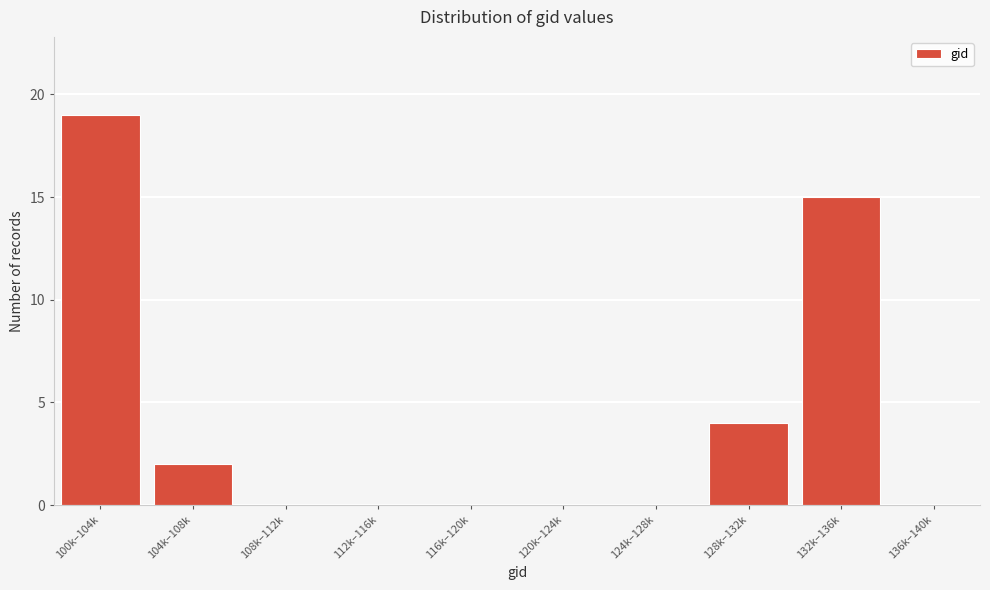

Reading left to right, list all the values displayed in this chart.

100k–104k=19	104k–108k=2	108k–112k=0	112k–116k=0	116k–120k=0	120k–124k=0	124k–128k=0	128k–132k=4	132k–136k=15	136k–140k=0